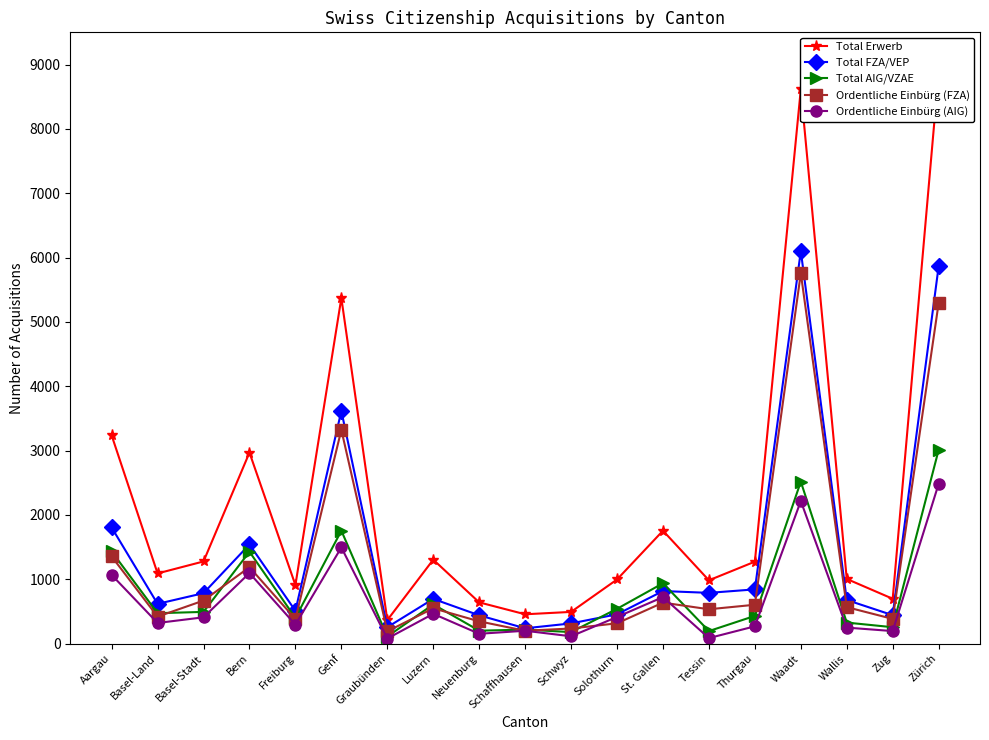

Which category has the lowest value across all series?

Graubünden